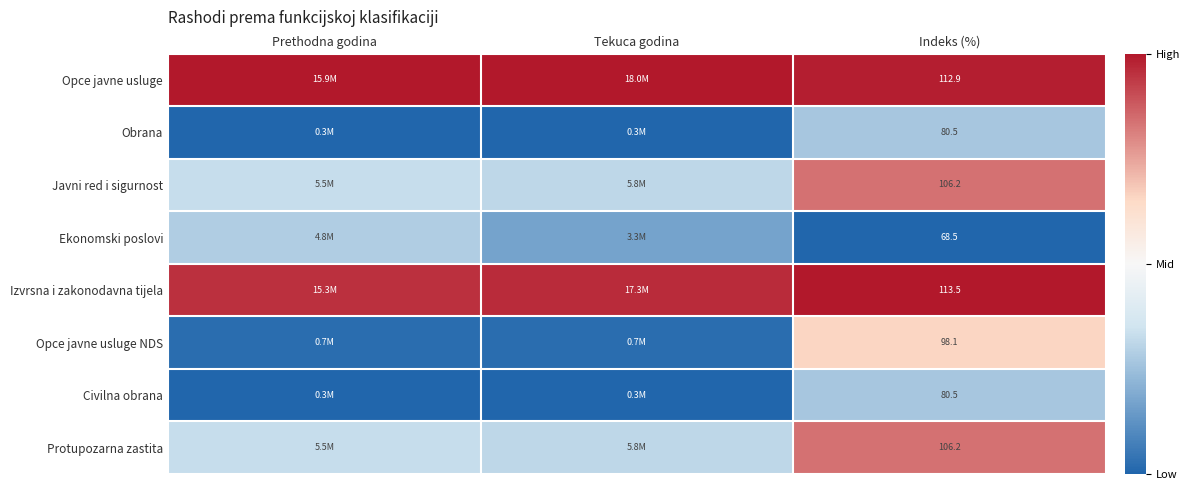

Is the value of Ekonomski poslovi at Indeks (%) greater than the value of Javni red i sigurnost at Indeks (%)?

No